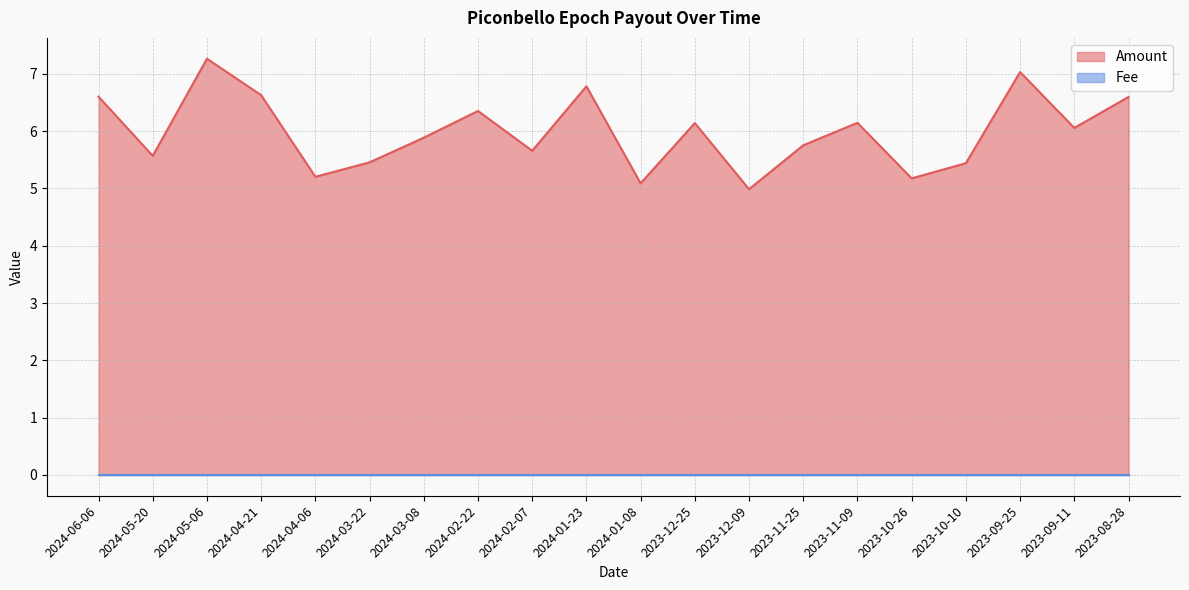

Where is the data nearest to the value 6?

2023-09-11